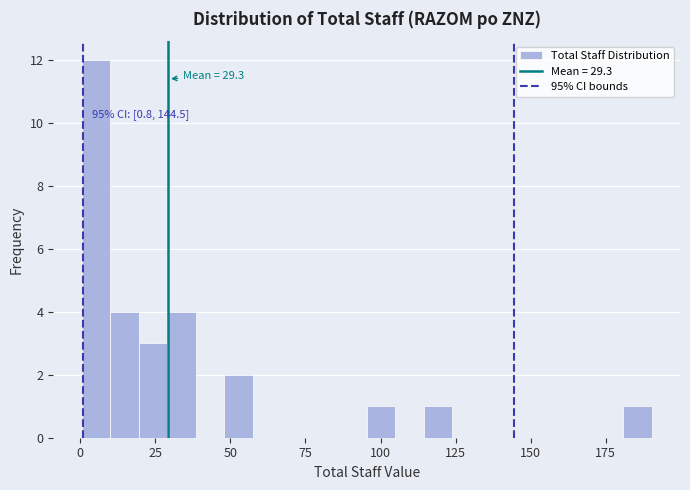

Around what value on the x-axis is the tallest bar? Give the approximate position of its centre, as read against the axis.

5